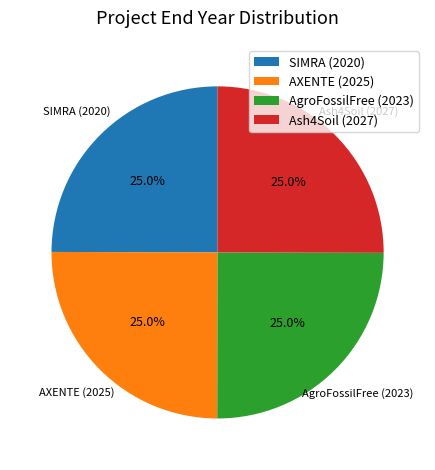

Is it true that AXENTE (2025) is 14% of the pie?

False